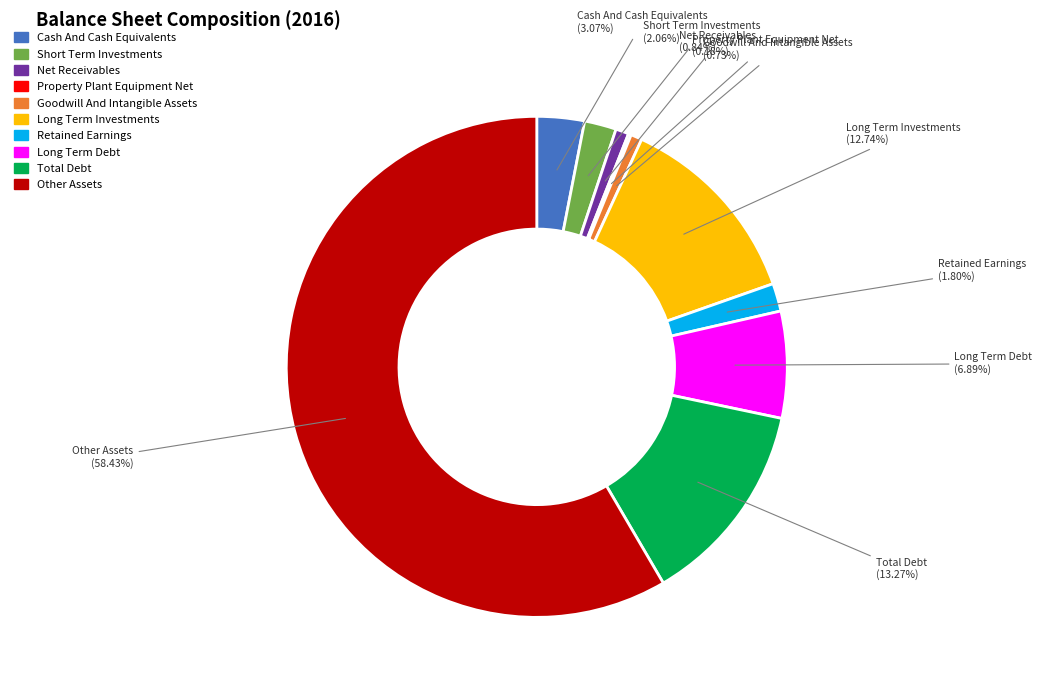

To the nearest percent, what percentage of the pie is Total Debt?

13%